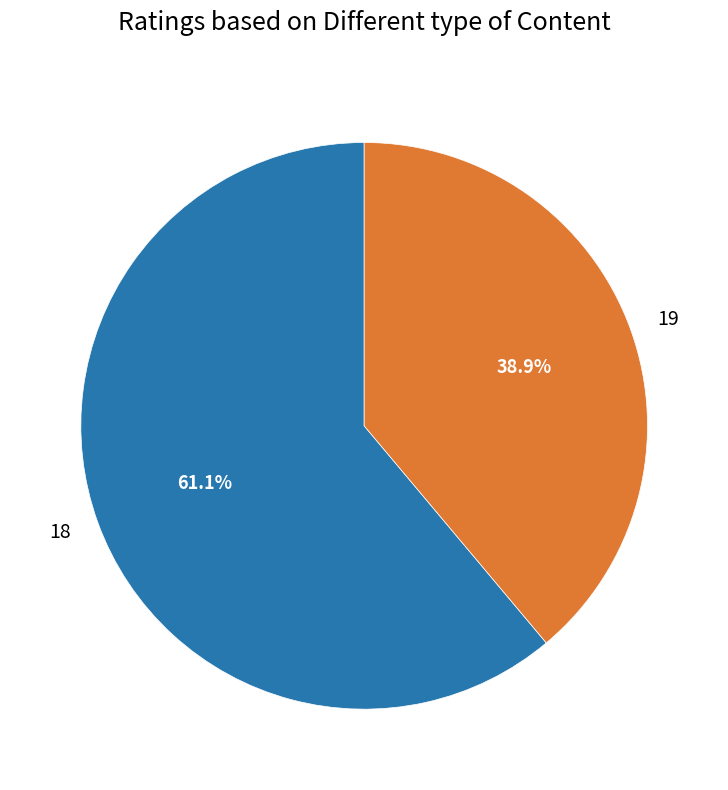

Count the number of slices in the pie.

2